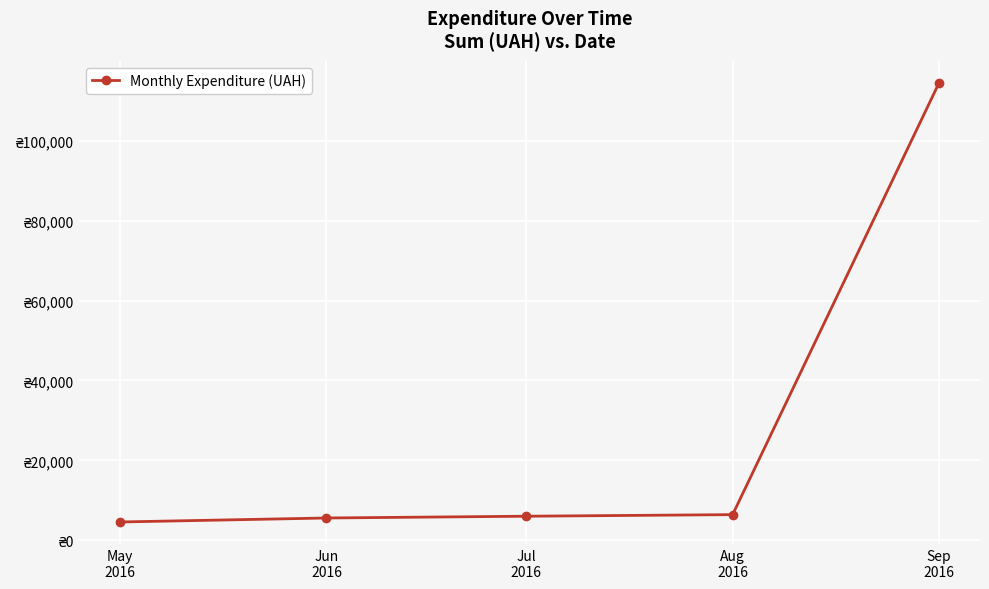

True or false: the data has more than 1 interior local peaks.

False